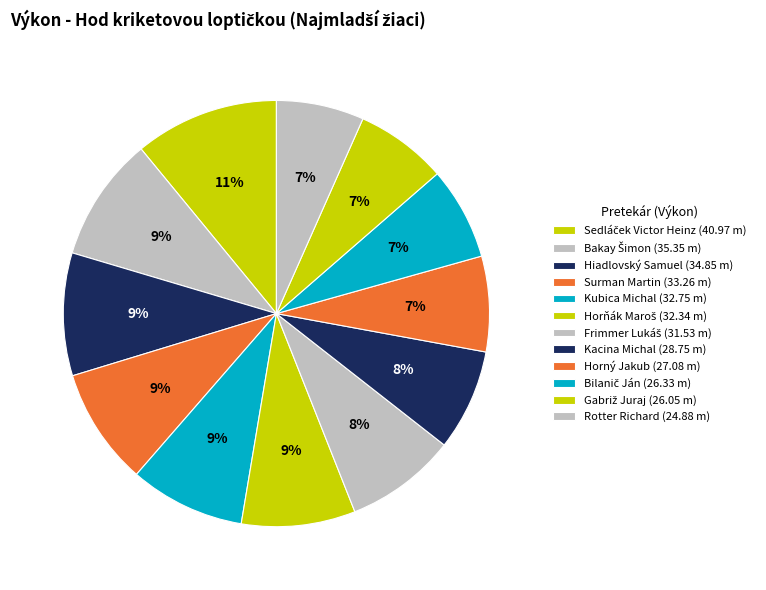

Is there any slice that represents more than half of the pie?

No